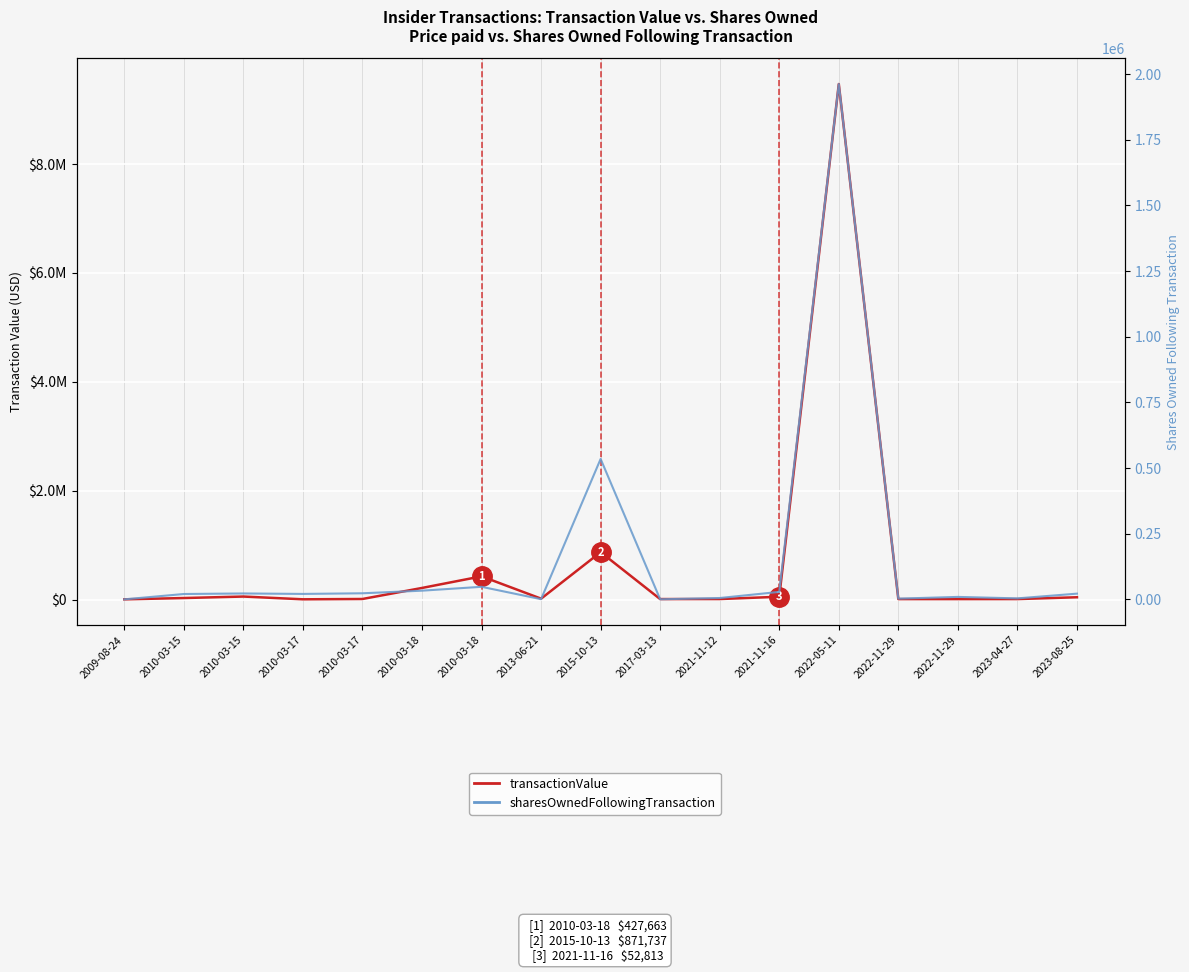

The value of transactionValue at 2010-03-18 is 427663. True or false?

True